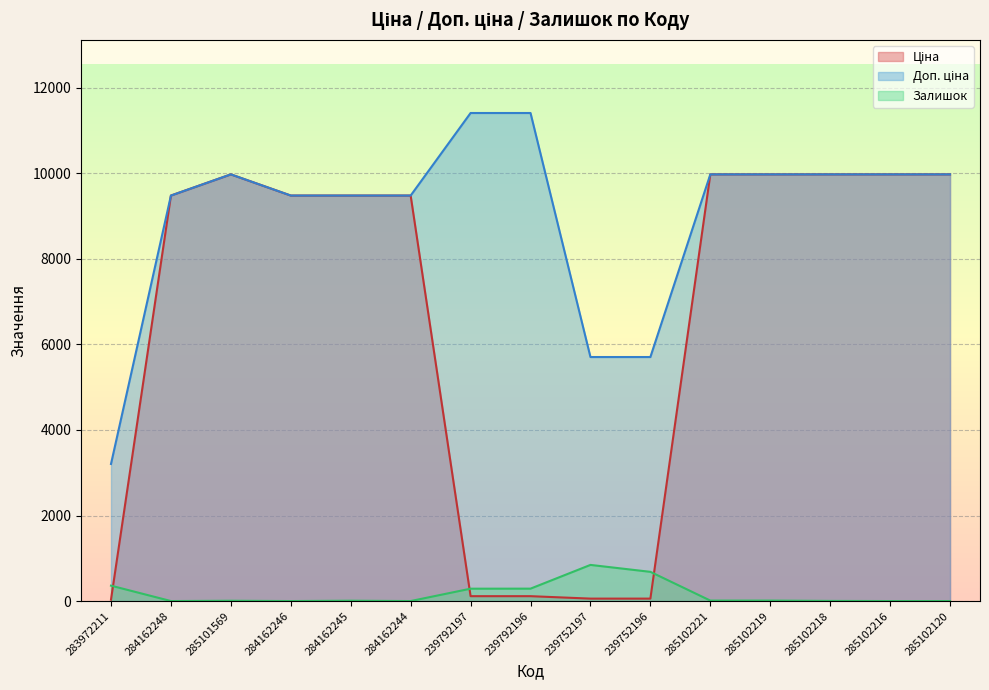

Which series has the widest spread of values?

Ціна